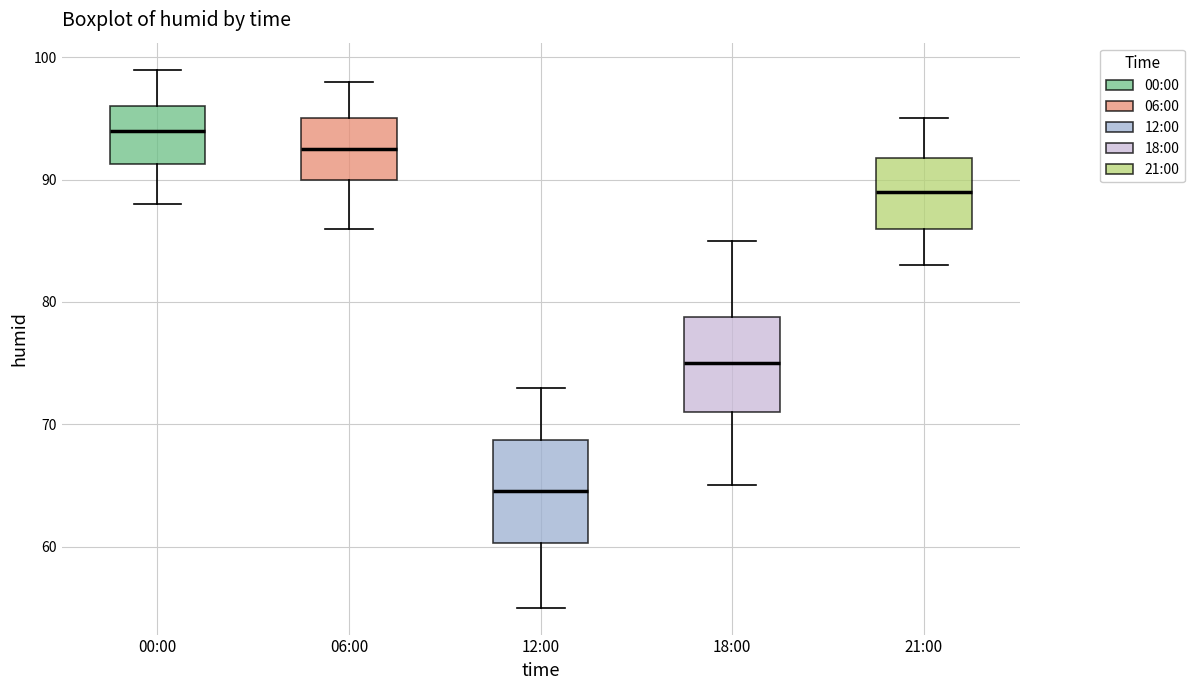

Reading left to right, read every box against the y-axis: the position of its median line, the range the box covers, and the ends of its whiskers. The values are not printed on the chart, so give them approximately, as read against the axis.

00:00: median 94, box 91 to 96, whiskers 88 to 99
06:00: median 93, box 90 to 95, whiskers 86 to 98
12:00: median 65, box 60 to 69, whiskers 55 to 73
18:00: median 75, box 71 to 79, whiskers 65 to 85
21:00: median 89, box 86 to 92, whiskers 83 to 95